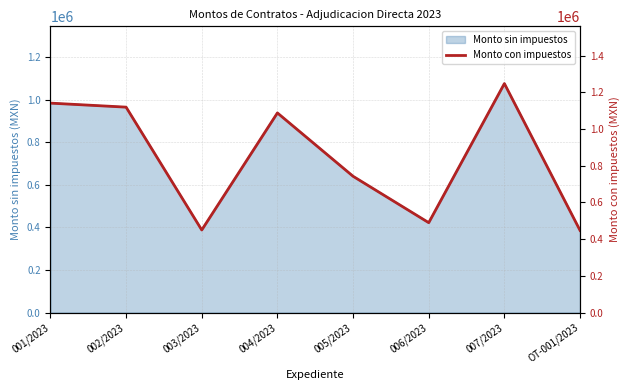

Between 001/2023 and 007/2023, which is larger?

007/2023